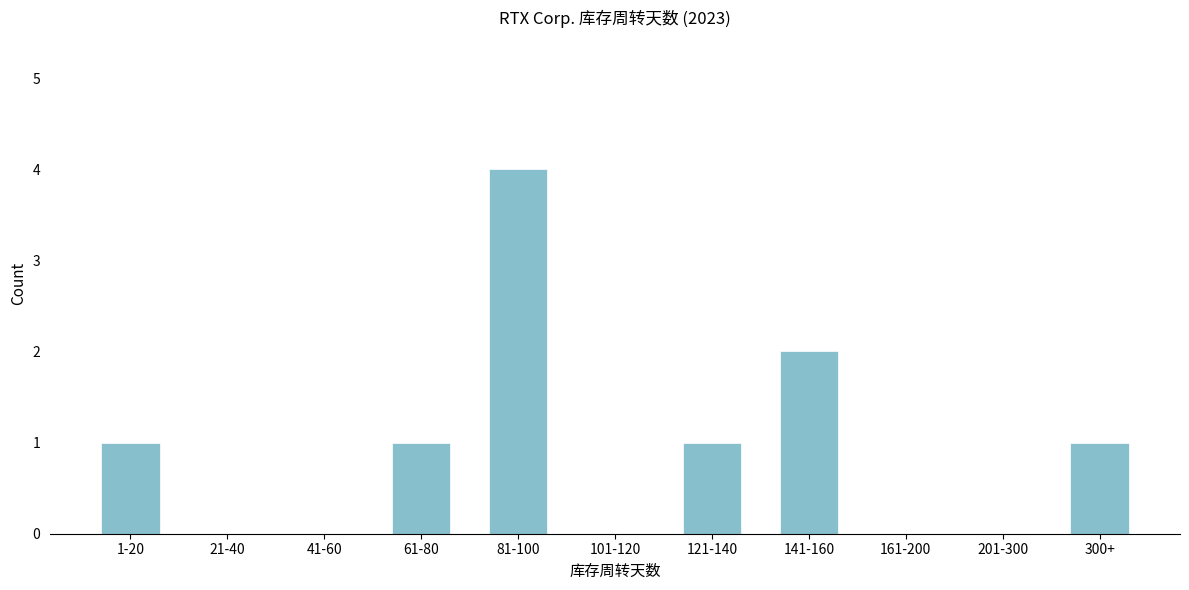

Reading left to right, transcribe all the data shown in this chart.

1-20=1	21-40=0	41-60=0	61-80=1	81-100=4	101-120=0	121-140=1	141-160=2	161-200=0	201-300=0	300+=1